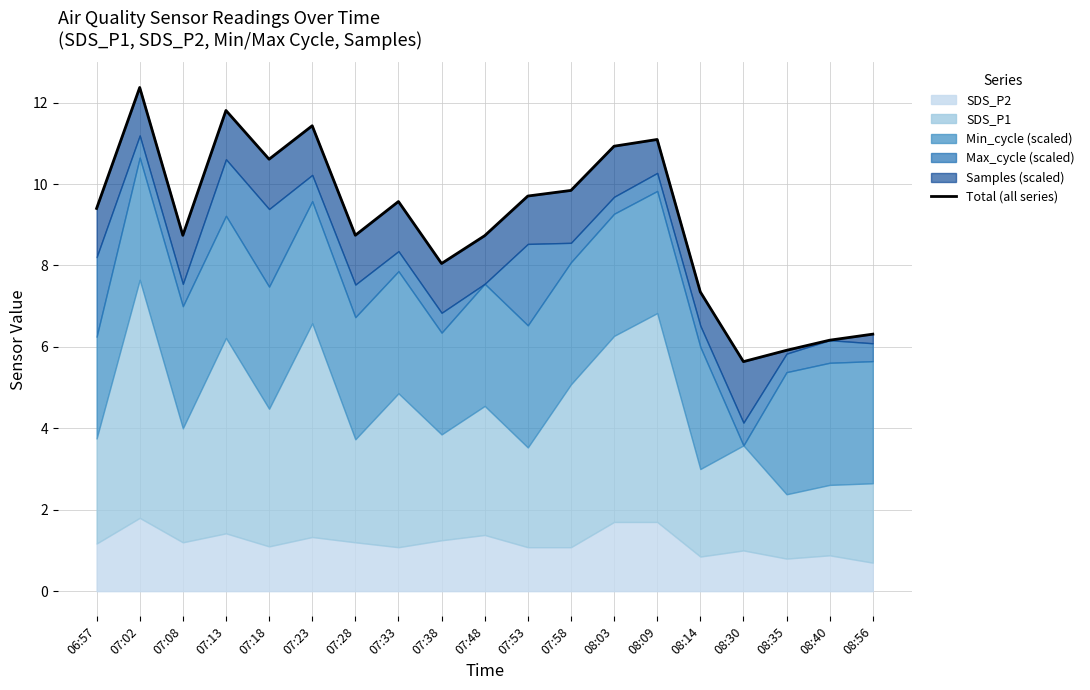

What is the value of the 14th point from the left?

11.1